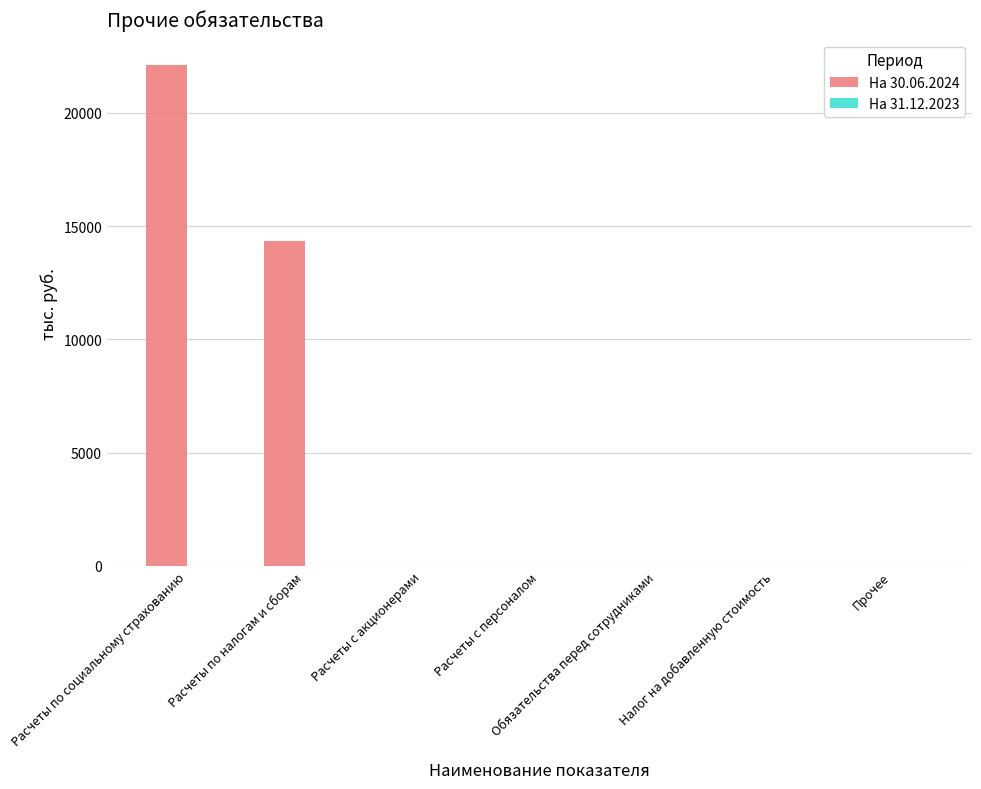

Between Расчеты по налогам и сборам and Обязательства перед сотрудниками, which series saw the biggest shift?

На 30.06.2024